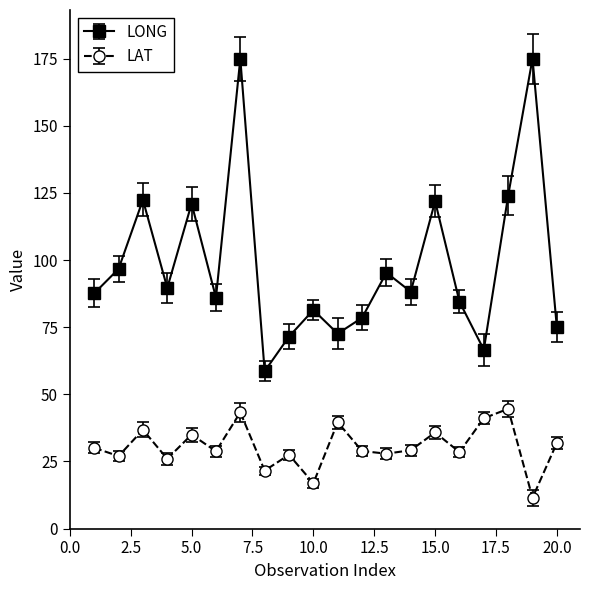

What is the minimum value shown in the chart?

11.5